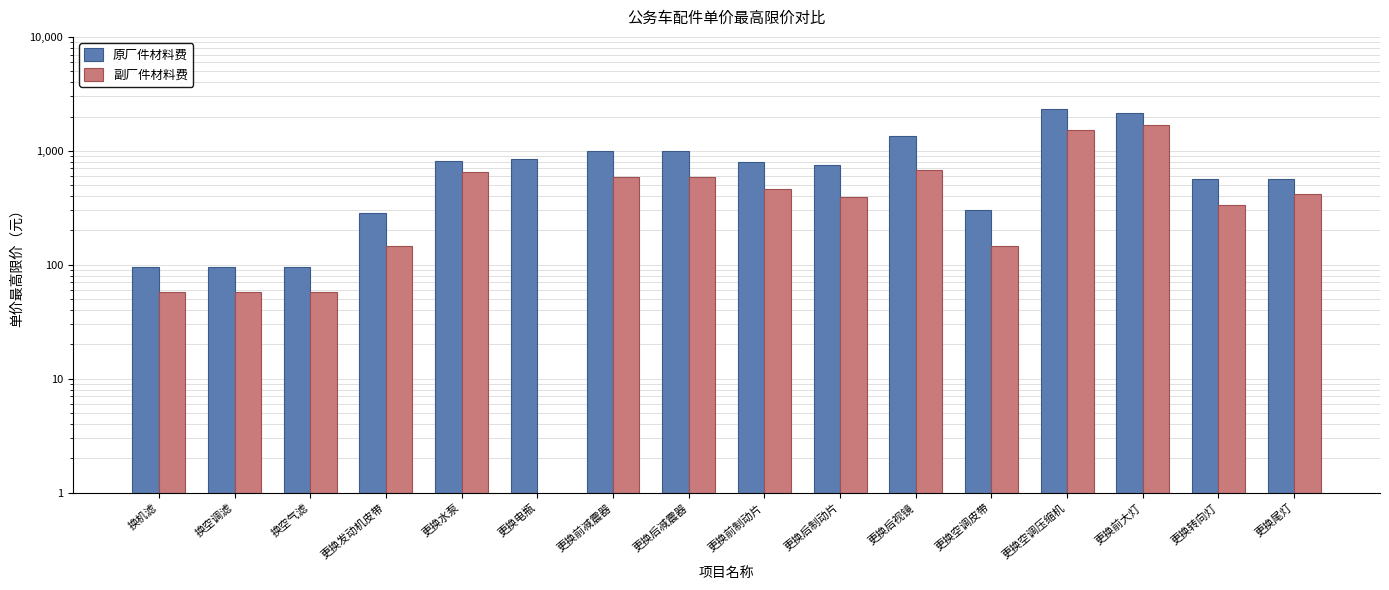

List the labels in order of 原厂件材料费 value, smallest first.

换机滤, 换空调滤, 换空气滤, 更换发动机皮带, 更换空调皮带, 更换转向灯, 更换尾灯, 更换后制动片, 更换前制动片, 更换水泵, 更换电瓶, 更换前减震器, 更换后减震器, 更换后视镜, 更换前大灯, 更换空调压缩机